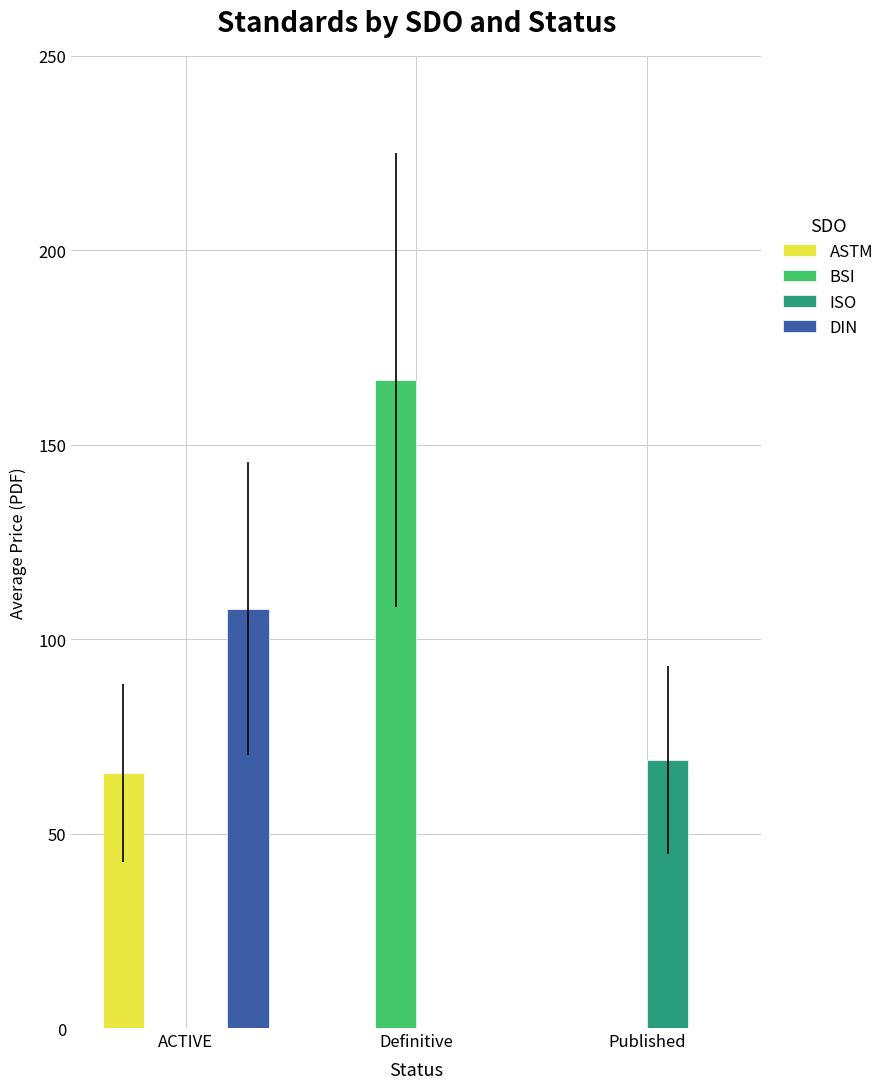

What is the average value of the DIN series?

36.0